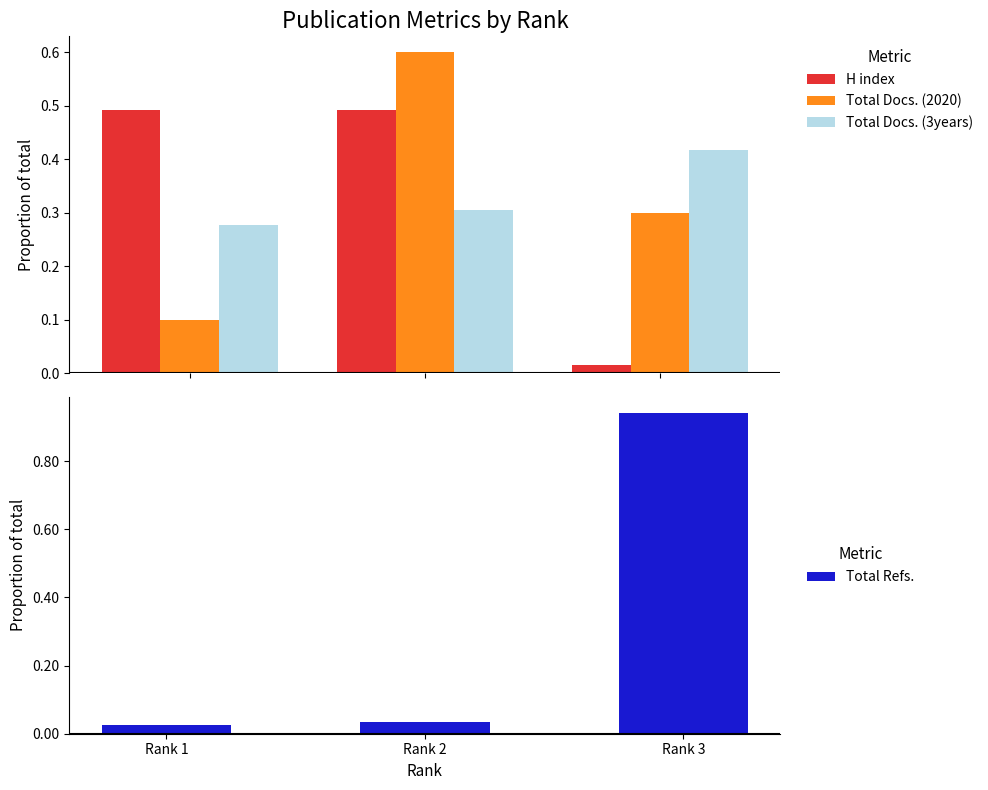

True or false: H index has a value of 0.0 at Rank 3.

False